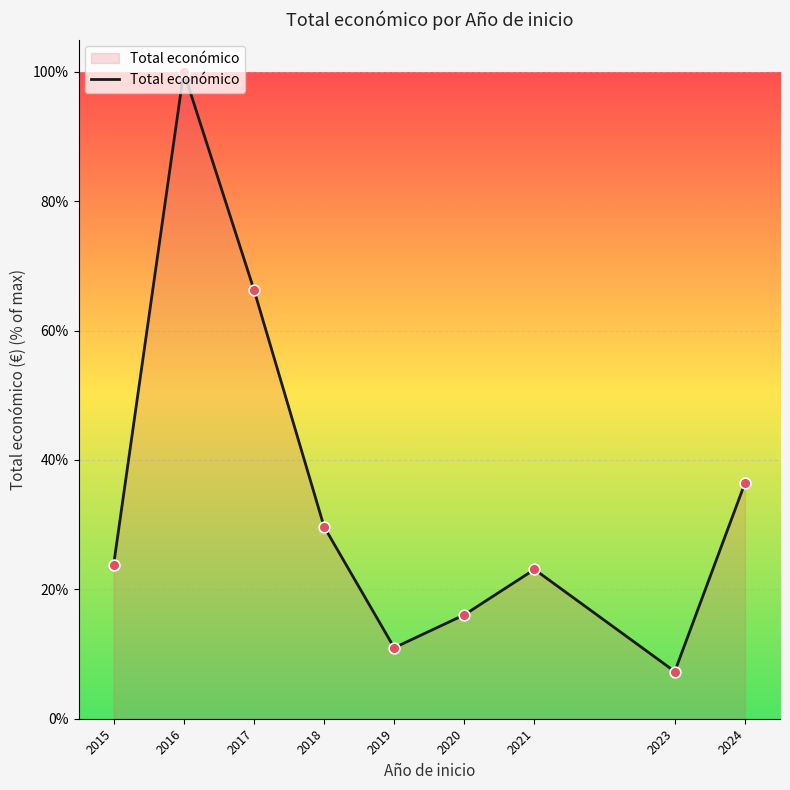

Between 2023 and 2015, which is larger?

2015